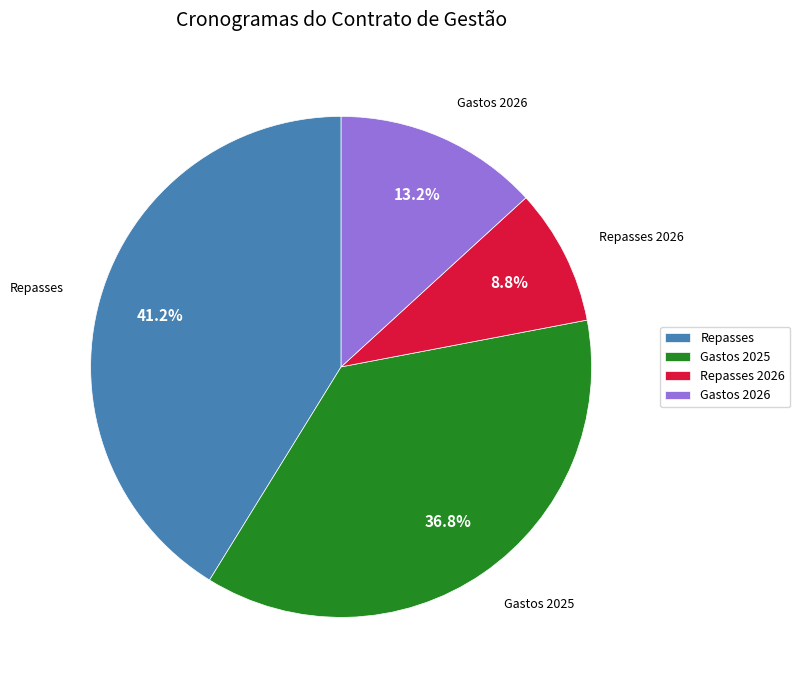

Between Repasses 2026 and Gastos 2026, which is larger?

Gastos 2026